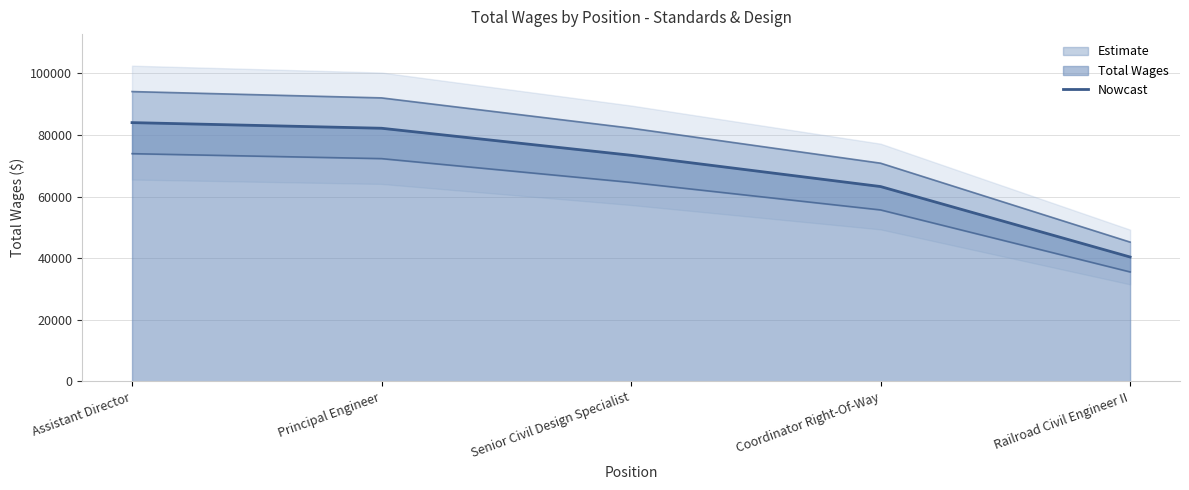

List the labels in order of value, smallest first.

Railroad Civil Engineer II, Coordinator Right-Of-Way, Senior Civil Design Specialist, Principal Engineer, Assistant Director